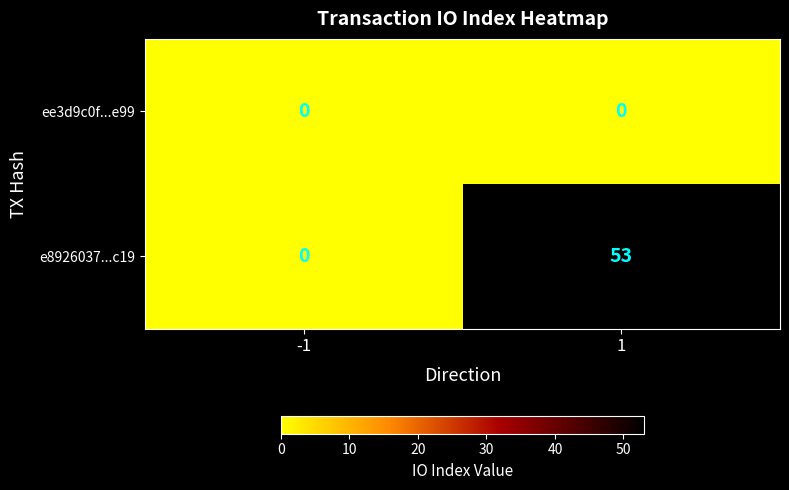

What is the total value across all series at 1?

53